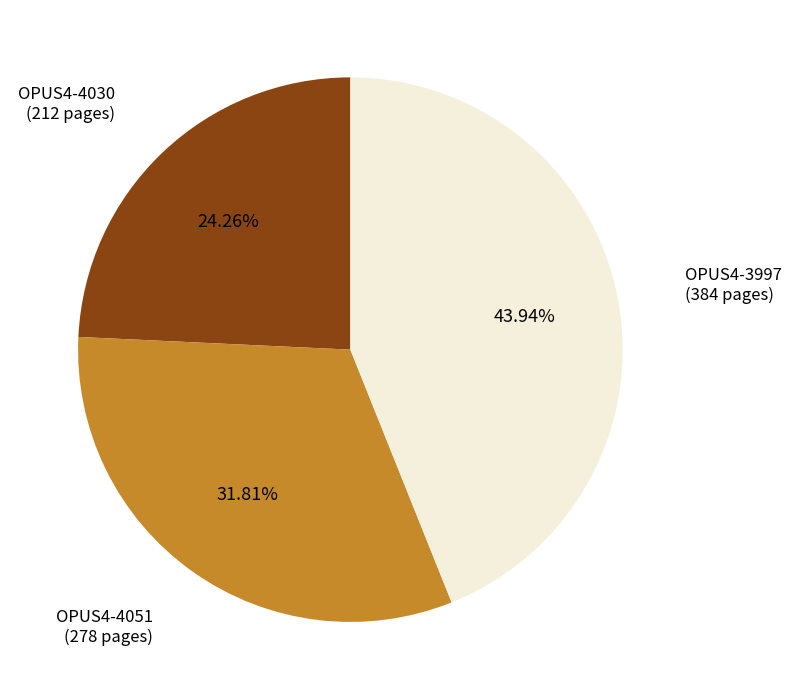

Is there a majority slice in this chart?

No